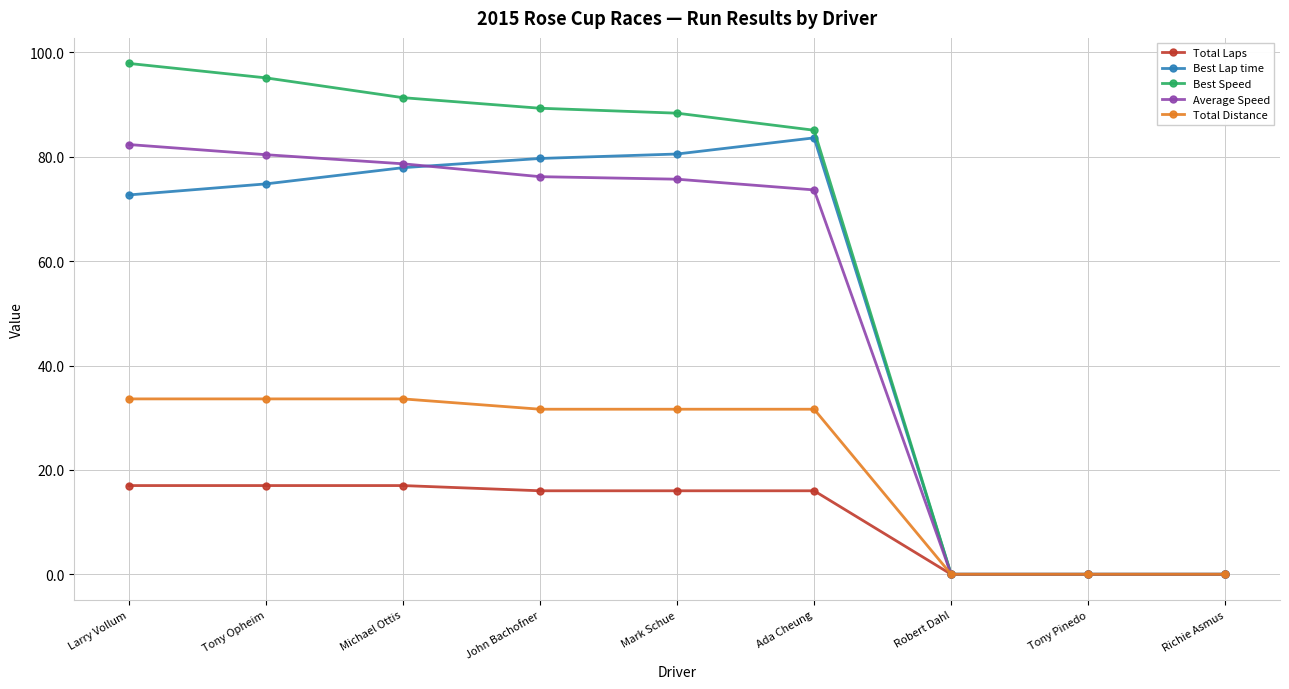

The Total Distance series shows 0.0 at Tony Pinedo. True or false?

True